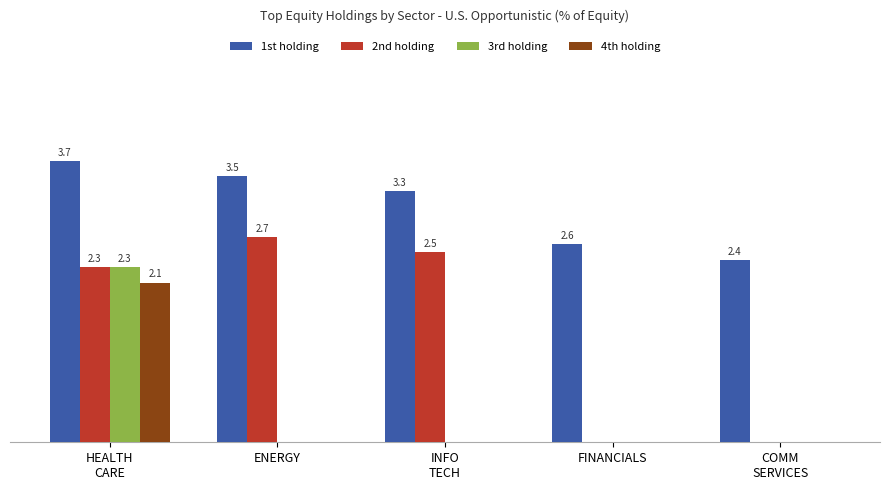

Which series changed the most between ENERGY and FINANCIALS?

2nd holding